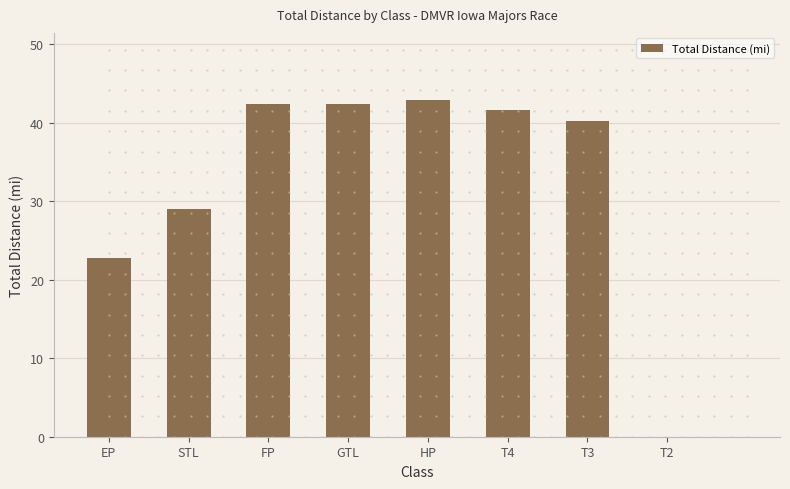

What is the ratio of the value at HP to the value at EP?

1.9